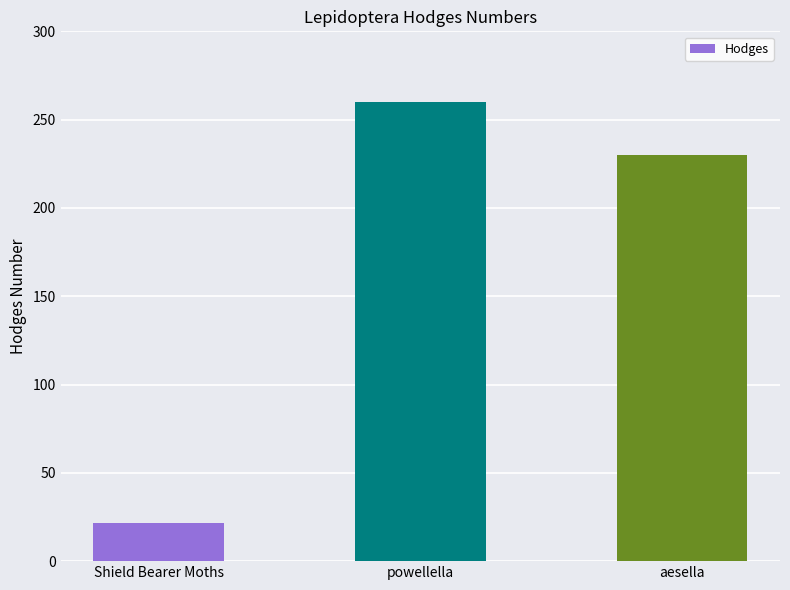

What is the greatest value displayed?

260.0